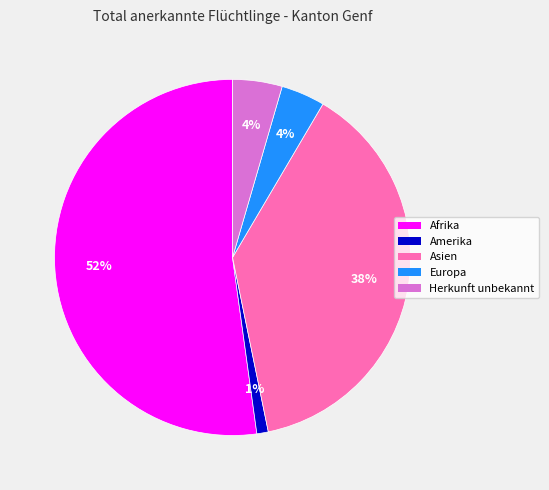

Which slice is the smallest?

Amerika